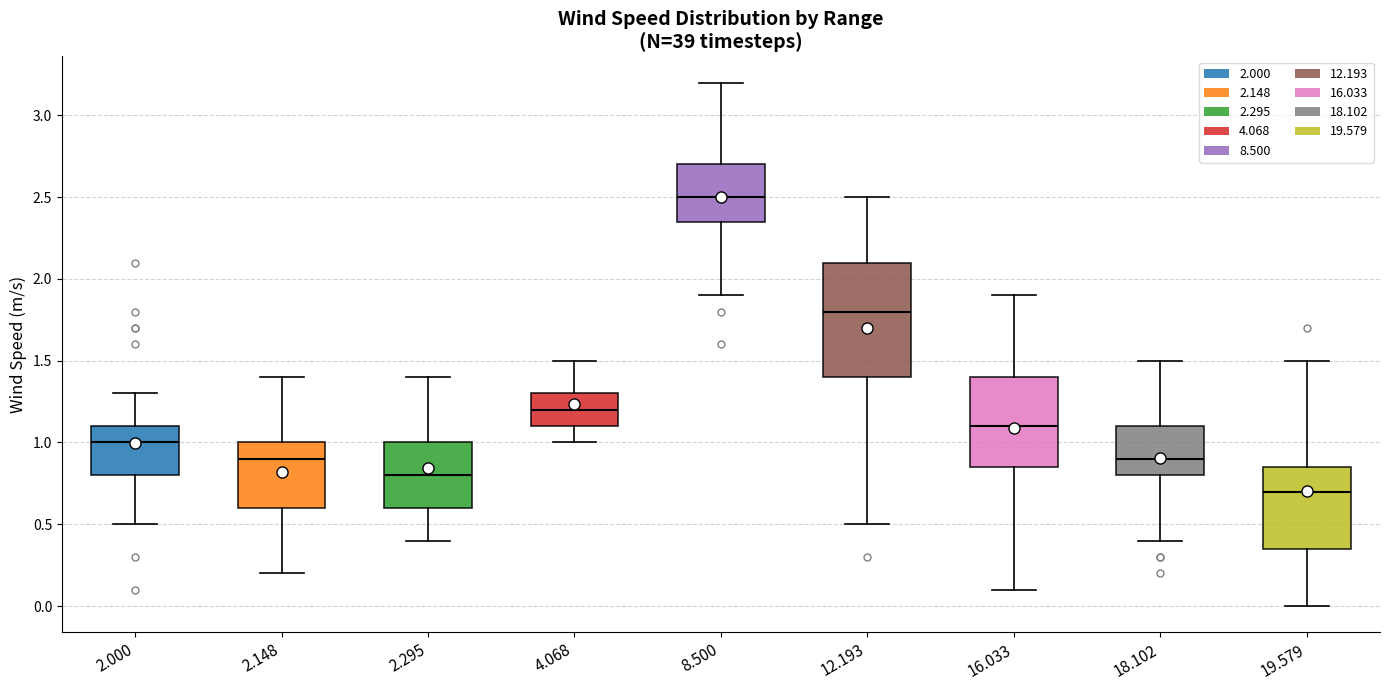

Where is the upper edge of the box at x = 19.579 on the y-axis? The values are not printed on the chart, so give them approximately, as read against the axis.

0.85